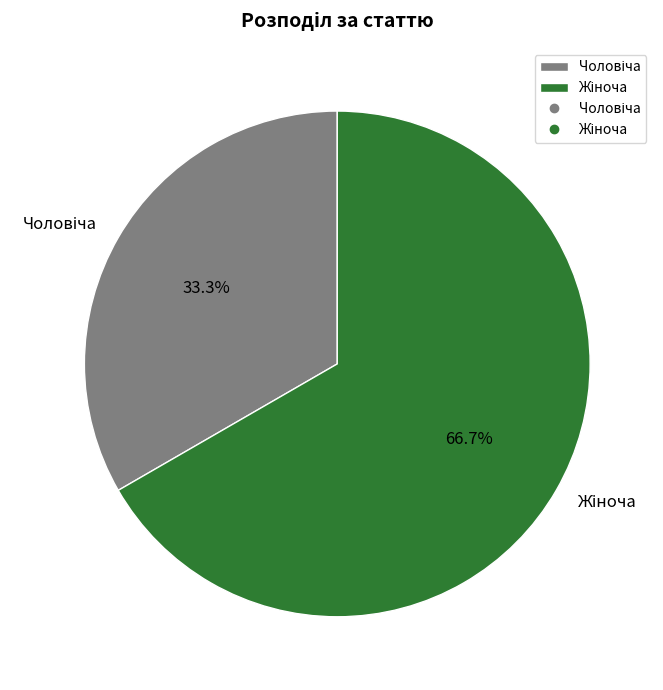

Count the number of slices in the pie.

2